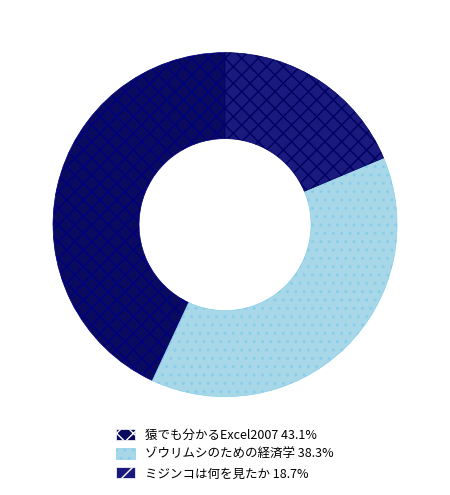

Which category has the biggest portion of the pie?

猿でも分かるExcel2007